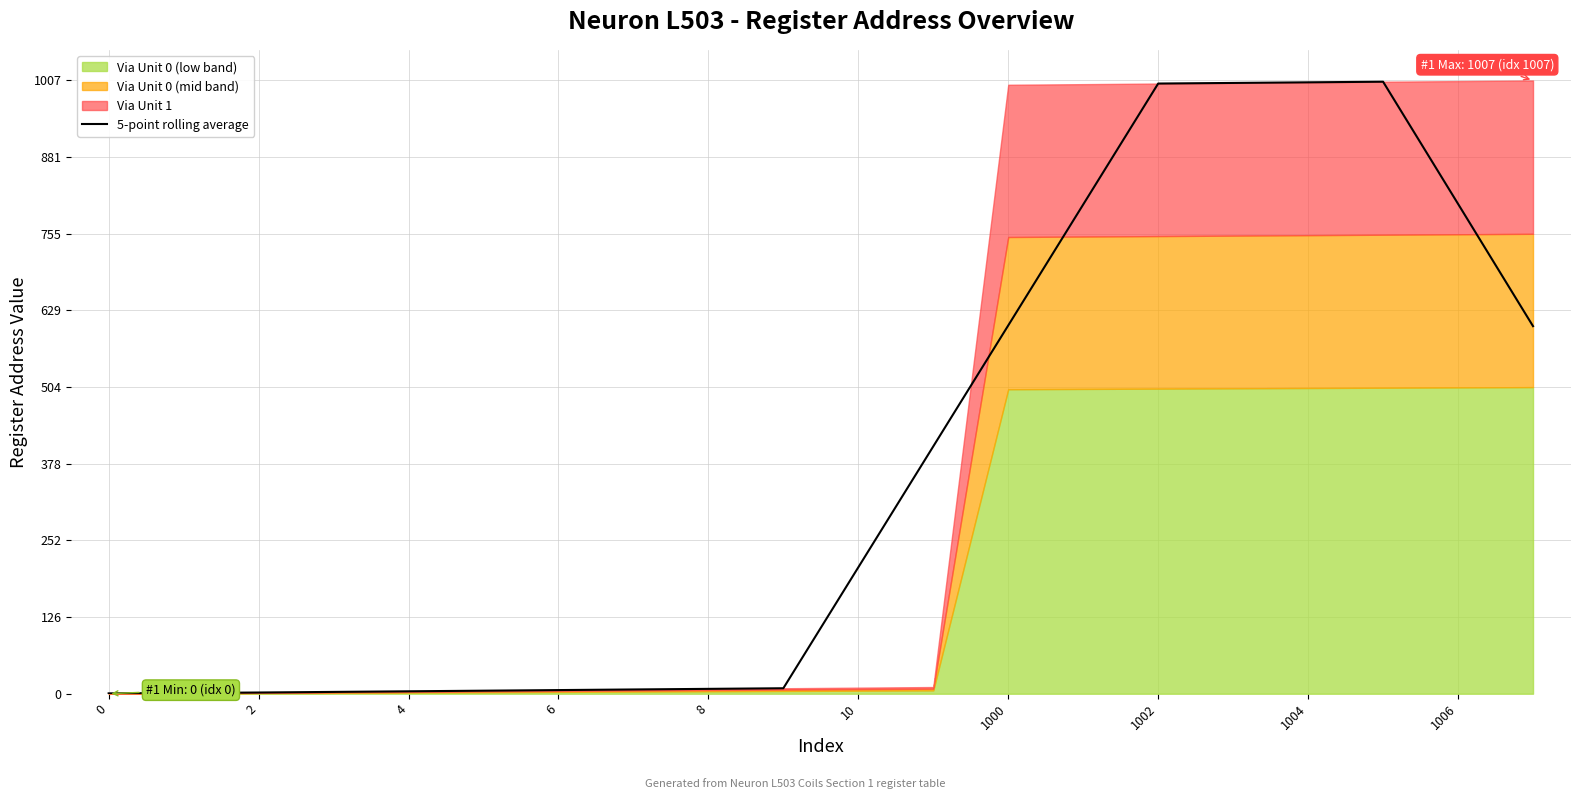

Where does the data first go above 207?

10